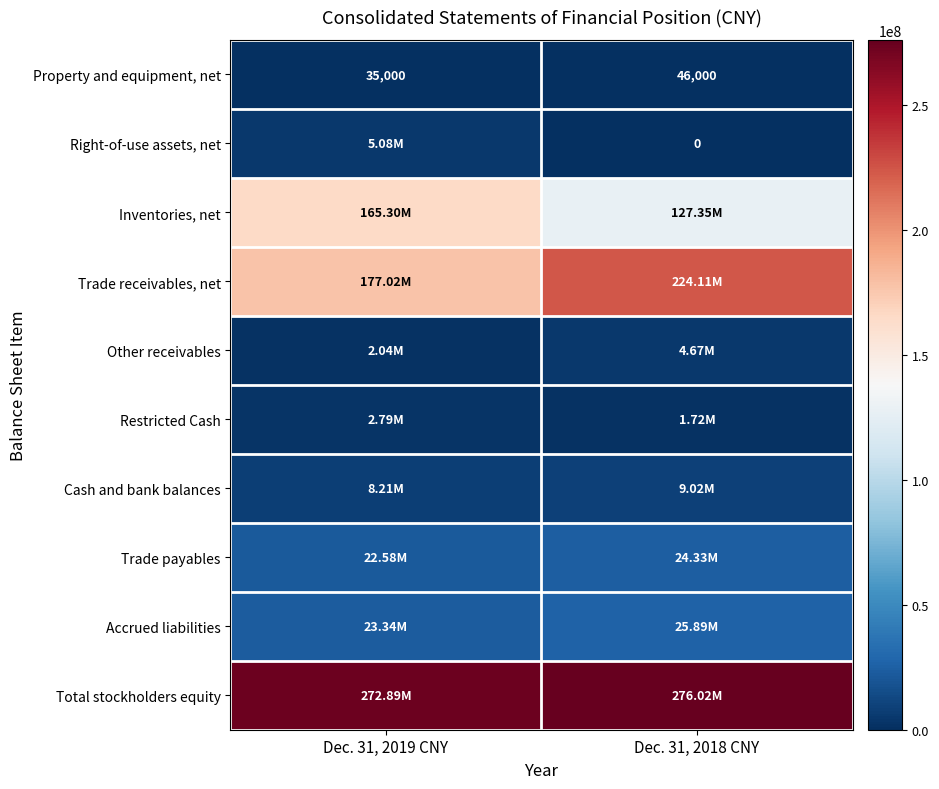

Which has a higher value, Dec. 31, 2019 CNY or Dec. 31, 2018 CNY?

Dec. 31, 2018 CNY